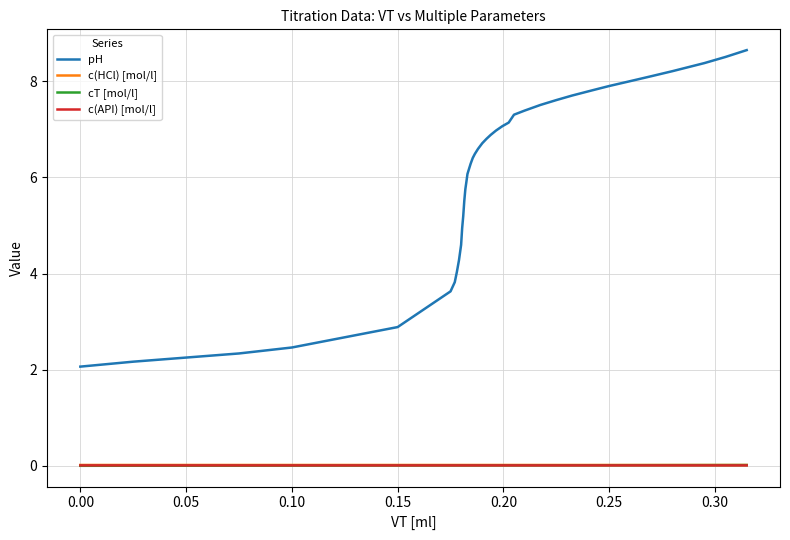

Which series has the largest range (max minus min)?

pH